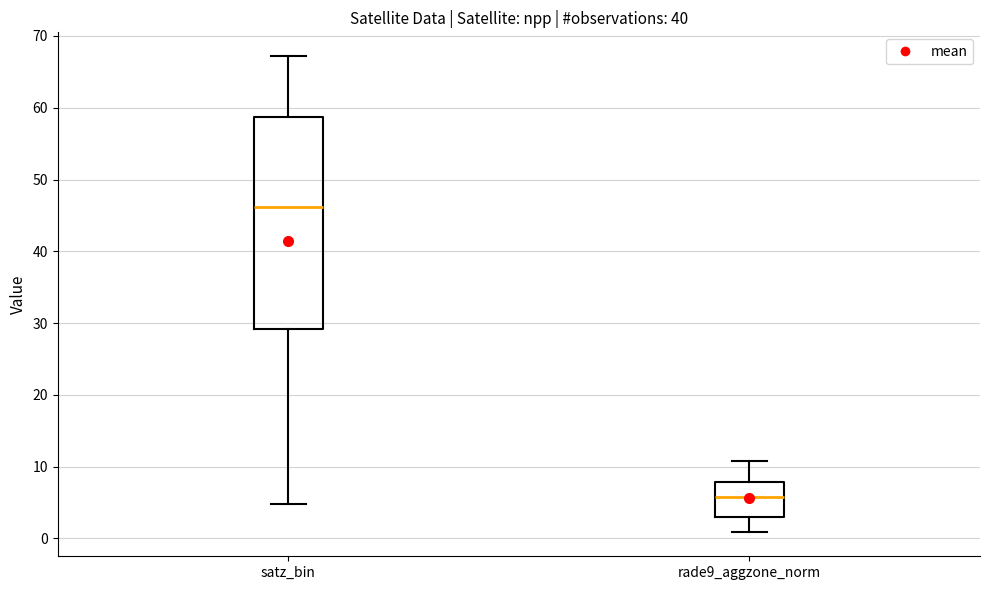

Which box's median line is the highest?

satz_bin